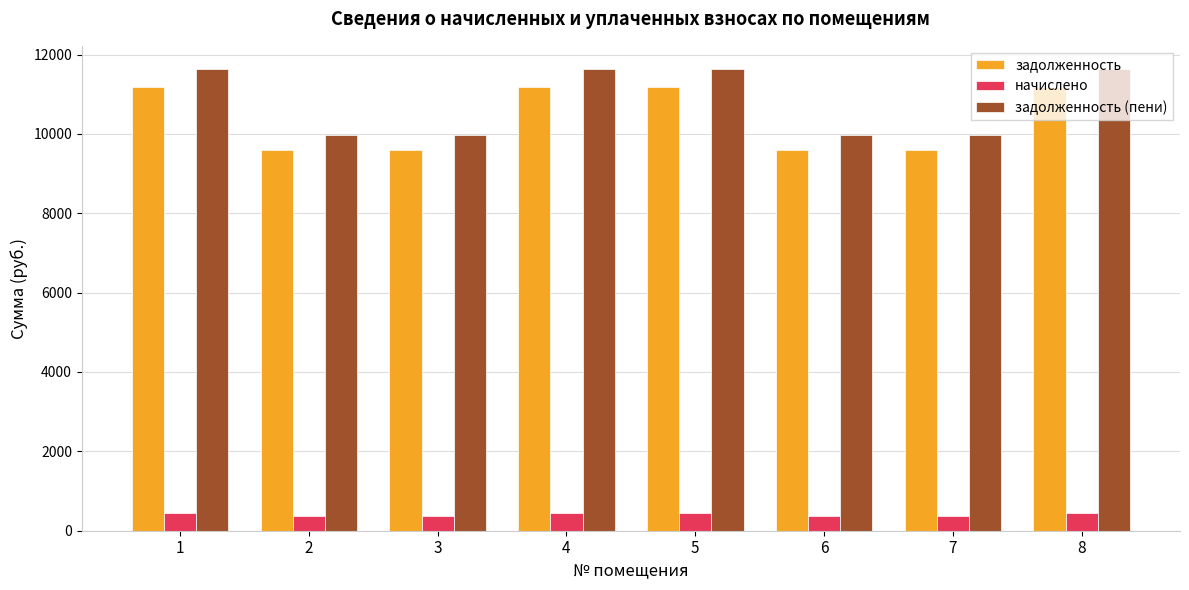

What is the minimum value shown in the chart?

380.0